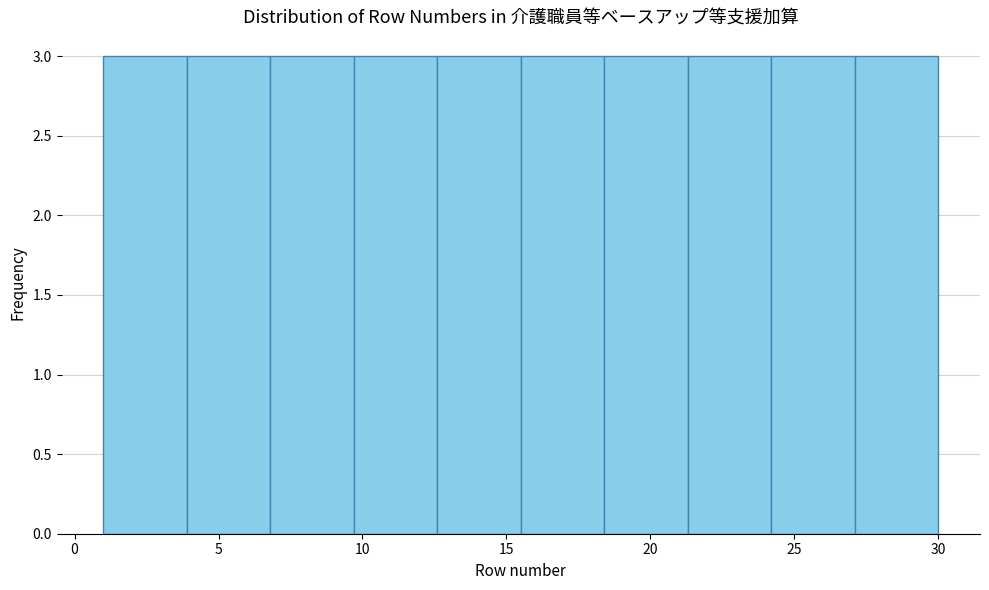

Reading left to right, transcribe this chart: for each bar, give the range it covers on the x-axis and its height. Neither the bar edges nor the heights are printed on the chart, so give them approximately, as read against the axes.

1.0 to 3.9: 3
3.9 to 6.8: 3
6.8 to 9.7: 3
9.7 to 12.6: 3
12.6 to 15.5: 3
15.5 to 18.4: 3
18.4 to 21.3: 3
21.3 to 24.2: 3
24.2 to 27.1: 3
27.1 to 30.0: 3